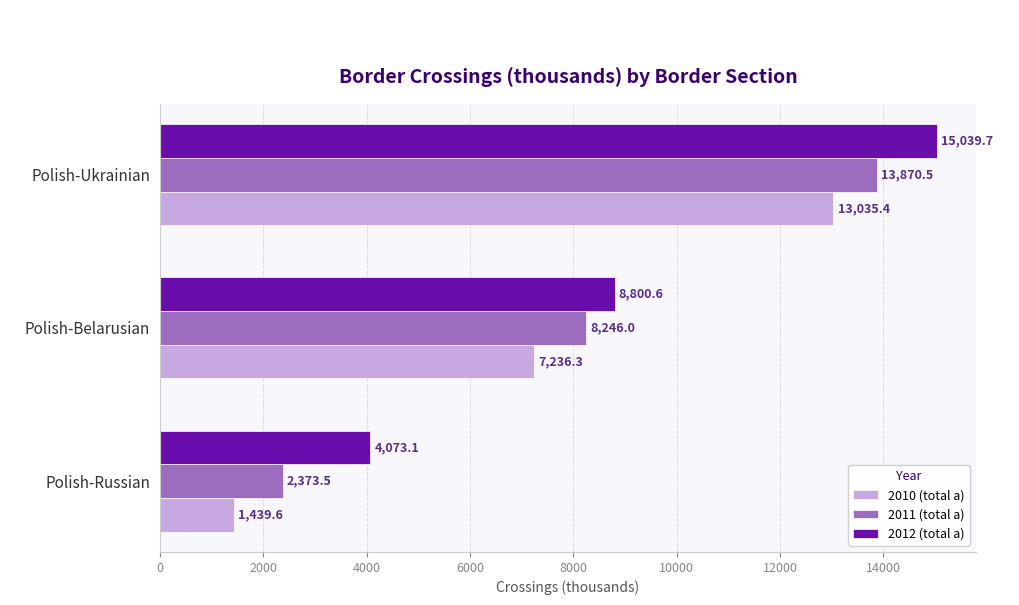

Which series has the largest total across all categories?

2012 (total a)